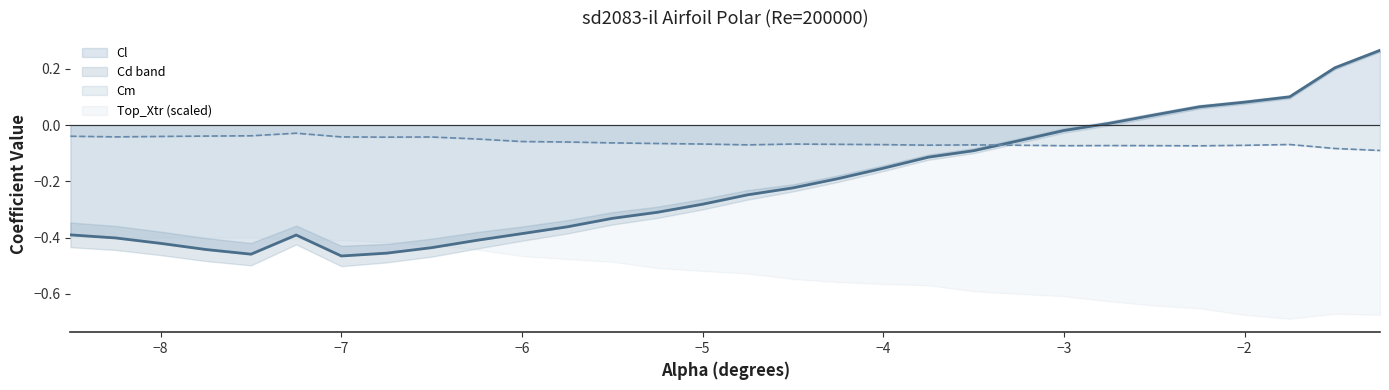

Which series ends up on top after the final intersection of Cm and Cl?

Cl